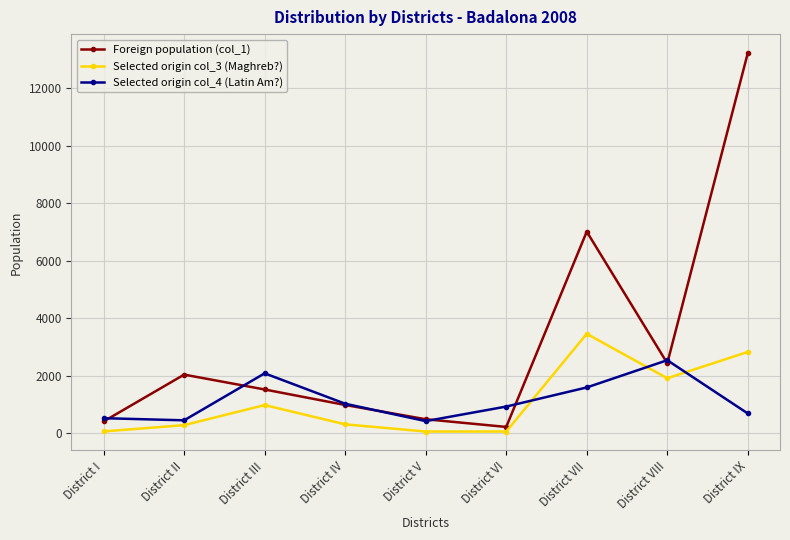

How many lines are shown in the chart?

3